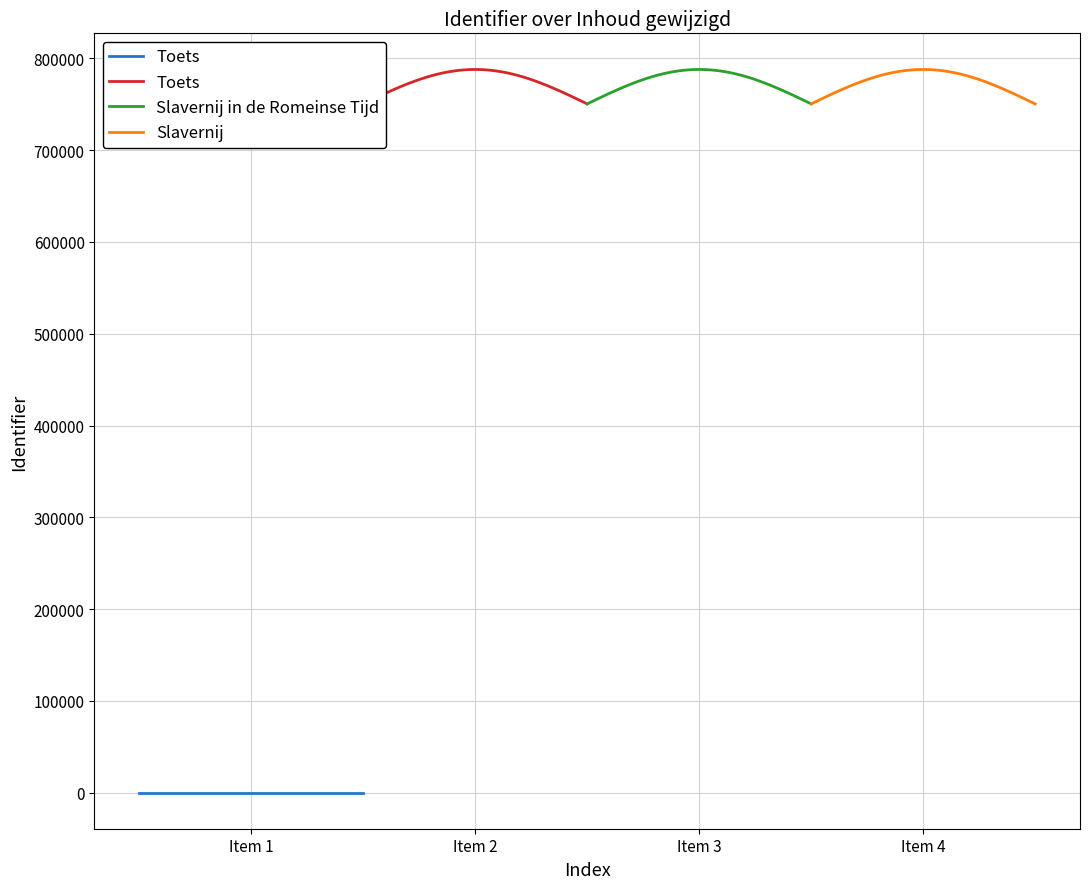

The value of VWO 4 items at 2014-01-15 06:08:37 is 193126. True or false?

False